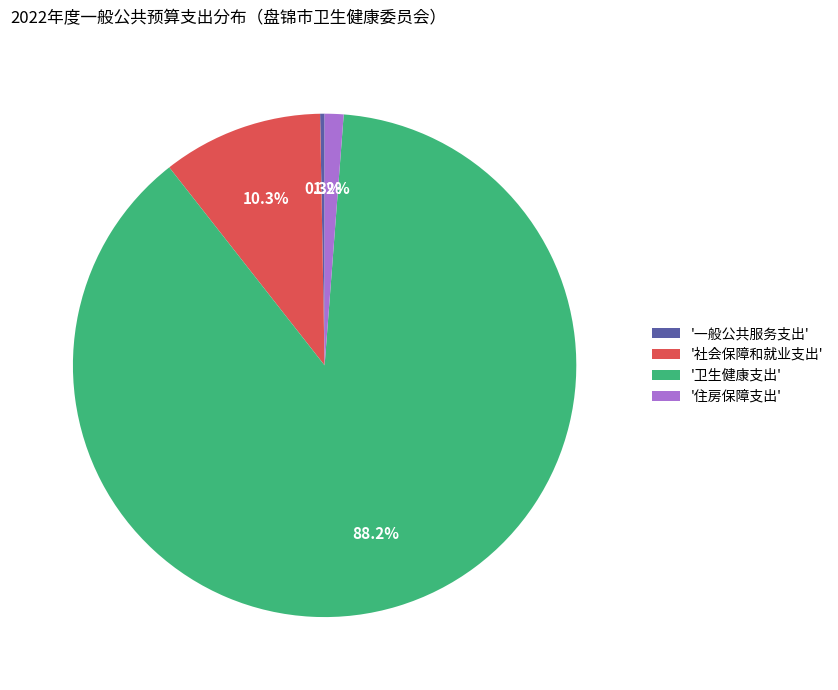

How many segments does this pie chart have?

4